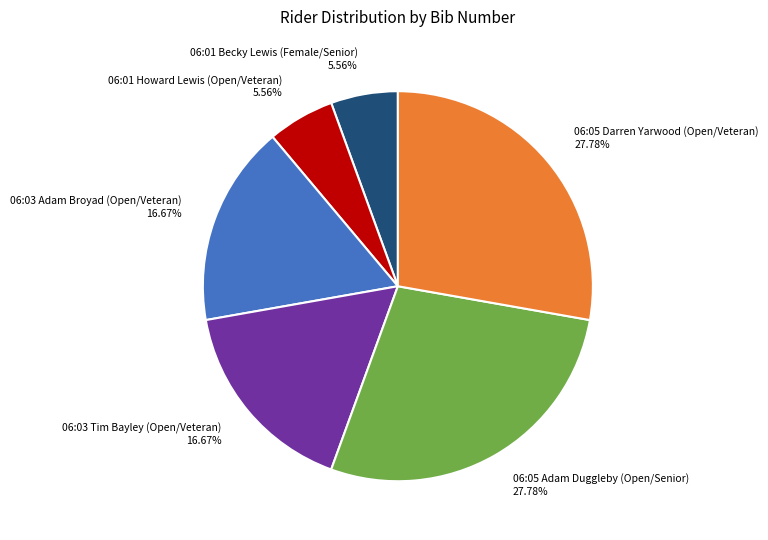

Between 06:05 Darren Yarwood (Open/Veteran) 27.78% and 06:03 Tim Bayley (Open/Veteran) 16.67%, which is larger?

06:05 Darren Yarwood (Open/Veteran) 27.78%